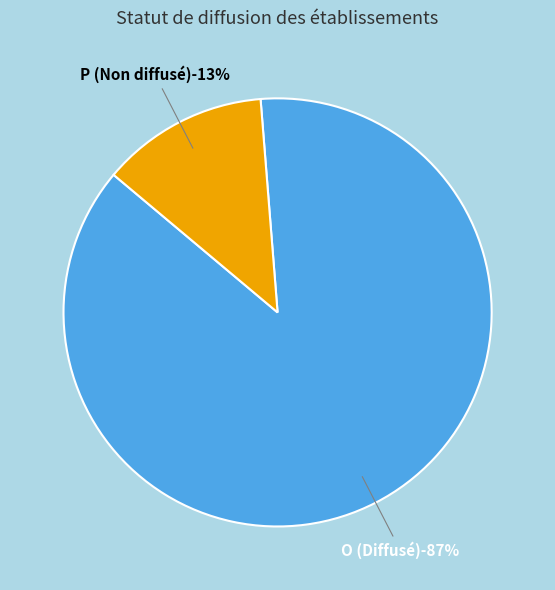

Approximately how many times larger is the value at O compared to P?

6.9